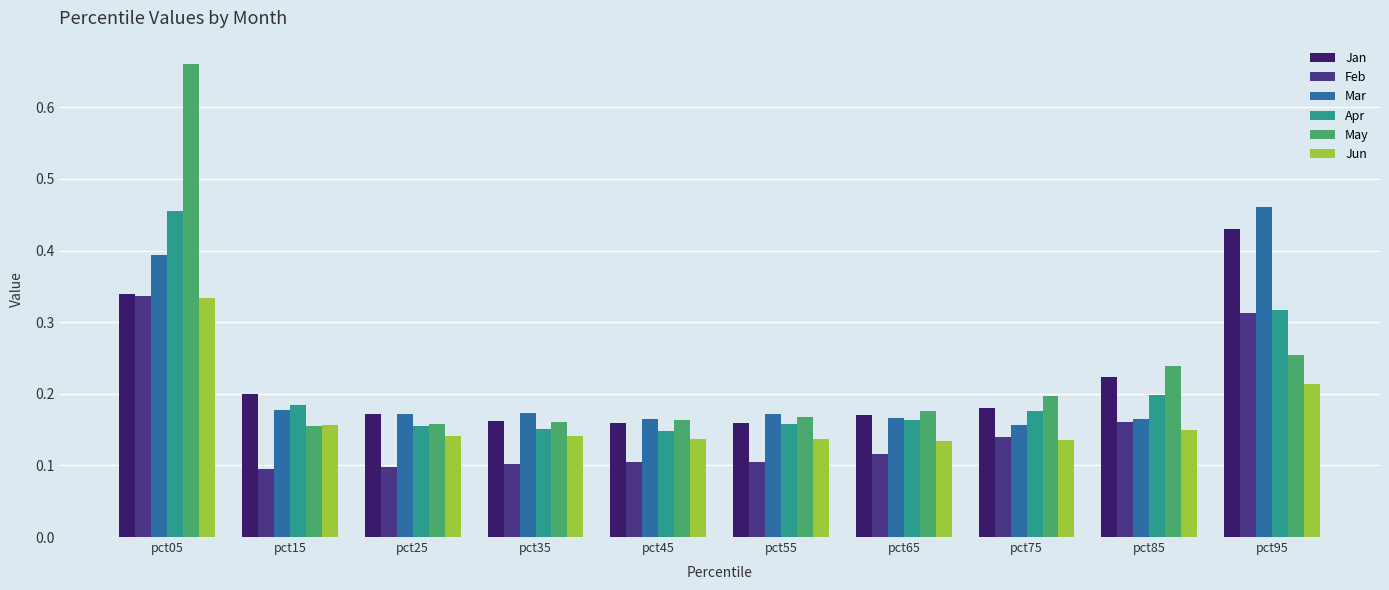

Count the Apr values in the range 0 to 1.

10